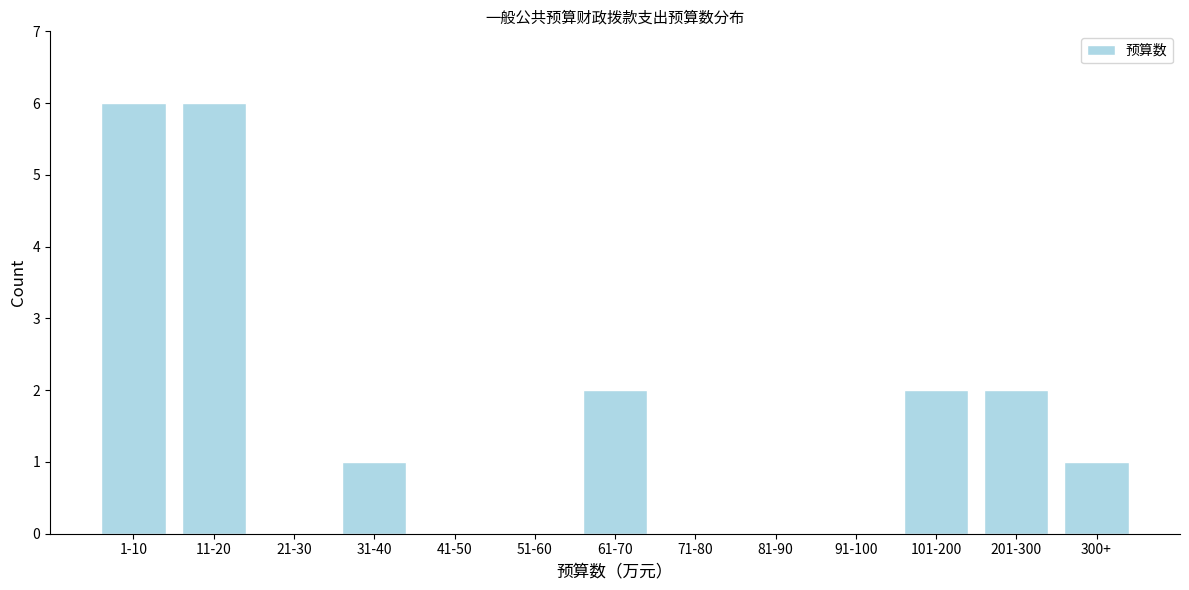

Reading left to right, extract all data points from this chart.

1-10=6	11-20=6	21-30=0	31-40=1	41-50=0	51-60=0	61-70=2	71-80=0	81-90=0	91-100=0	101-200=2	201-300=2	300+=1